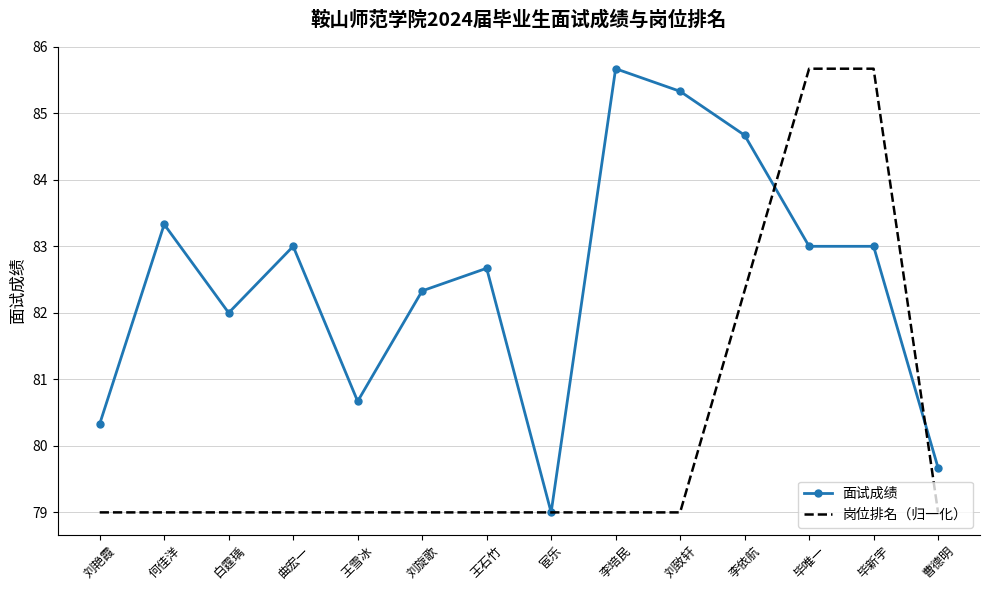

Which series changed the most between 刘旋歌 and 刘致轩?

面试成绩